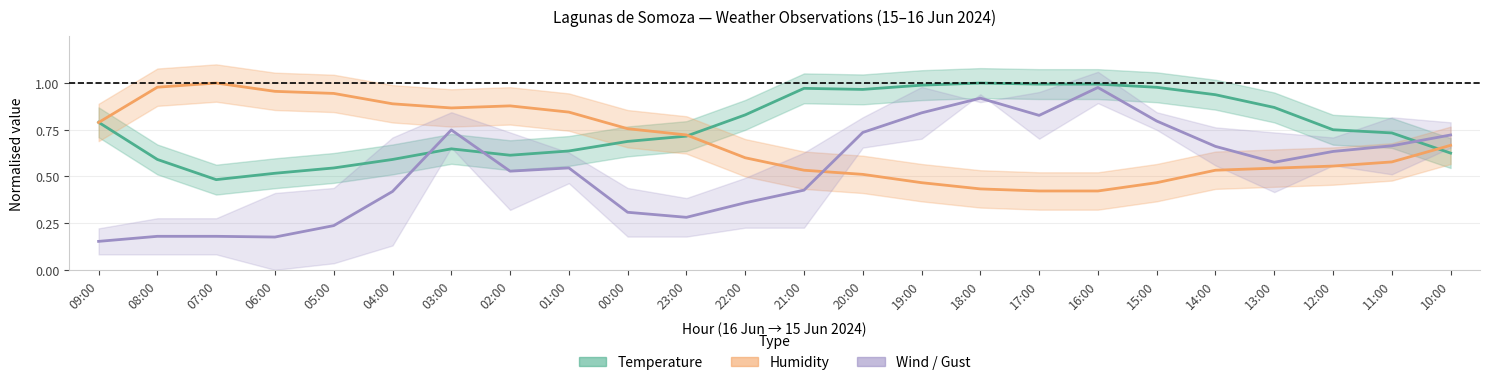

What value does the Humidity series have at 11:00?

0.6